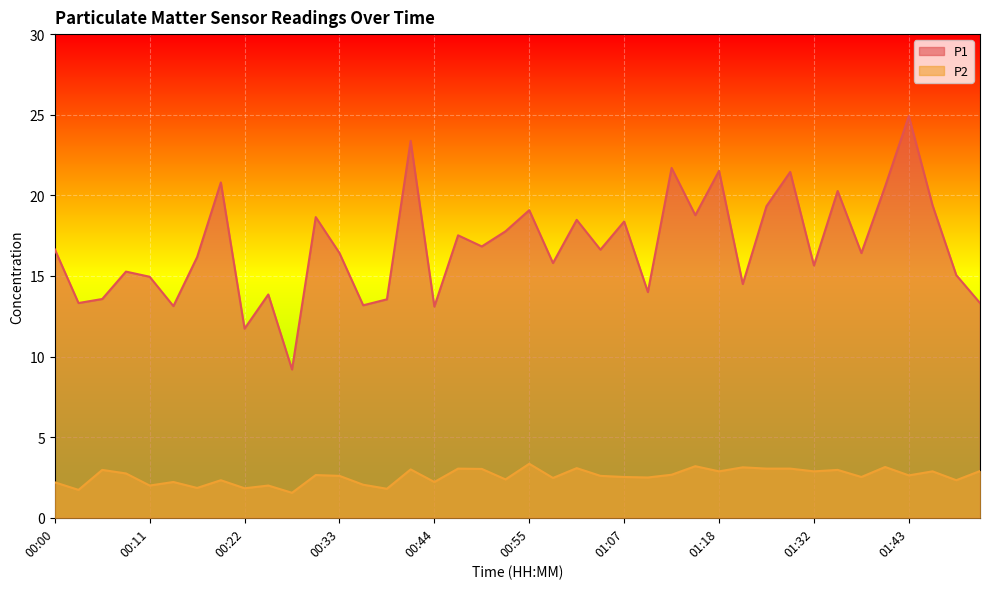

What position from the left is 00:55?

21